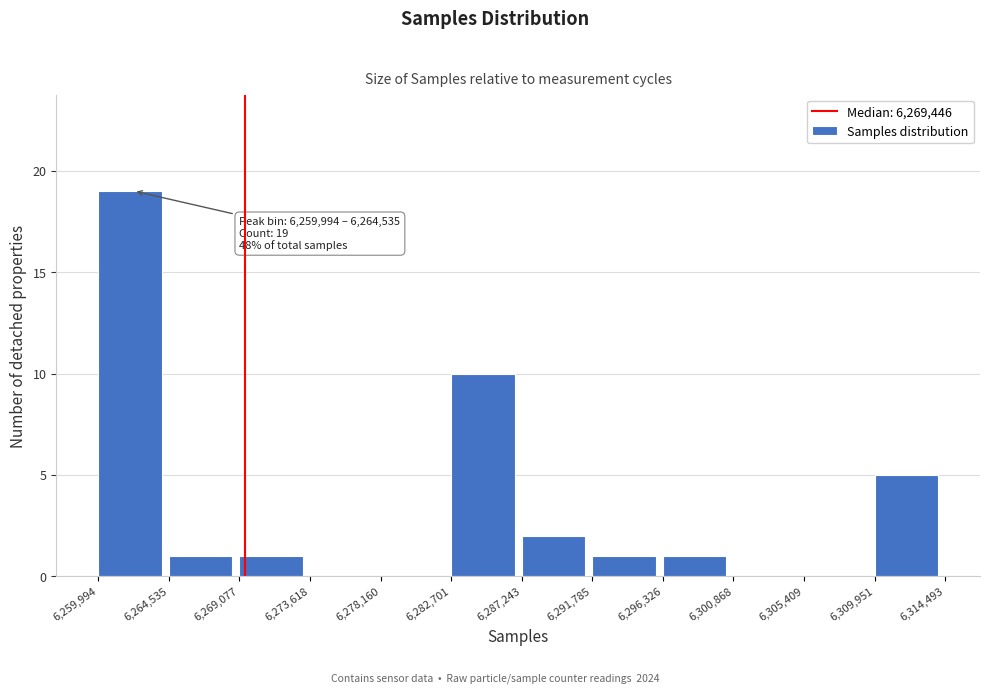

Over which range of the x-axis is the bar tallest?

6,259,994 to 6,264,535